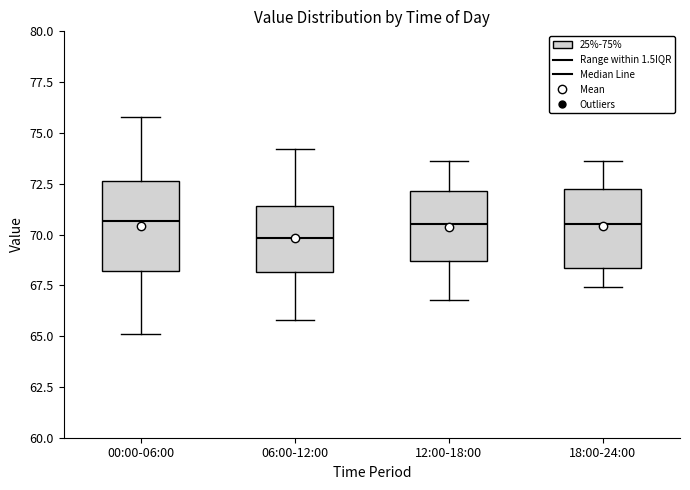

Which box's median line is the lowest?

06:00-12:00